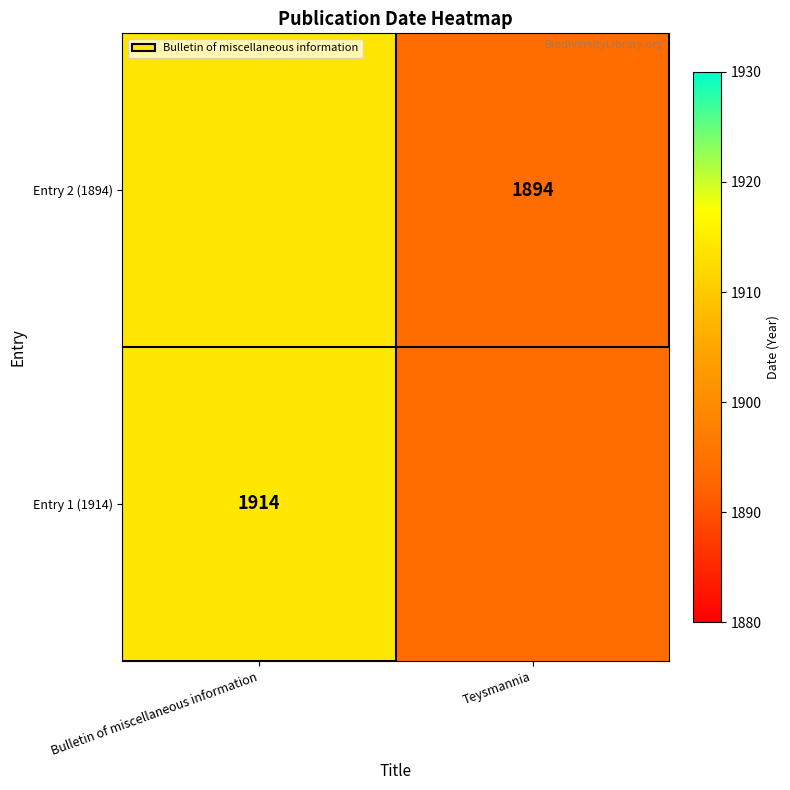

Which category has the highest value across all series?

Bulletin of miscellaneous information